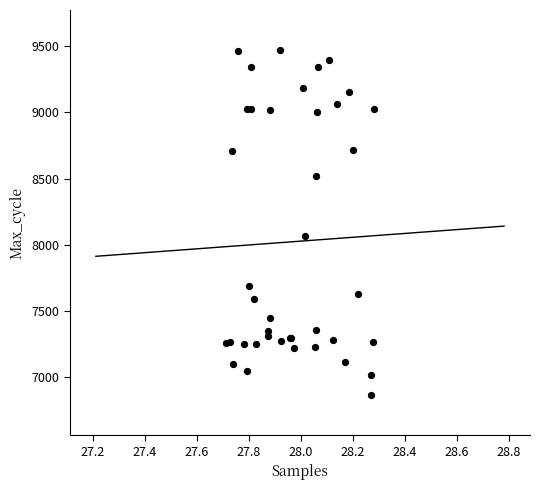

What Y value in the scatter plot is closest to 8167?

8065